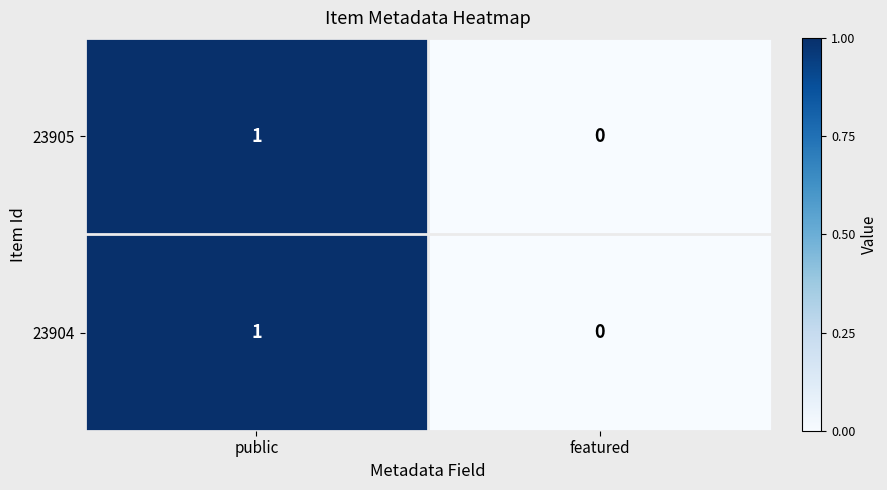

How many distinct data groups are displayed?

2